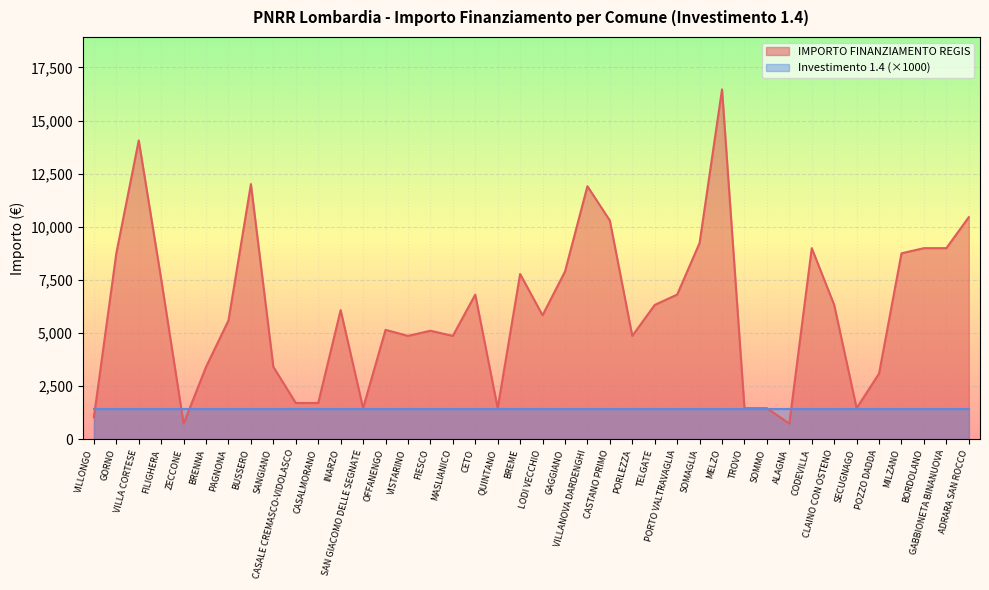

Is it true that the value at CLAINO CON OSTENO is 6318?

True